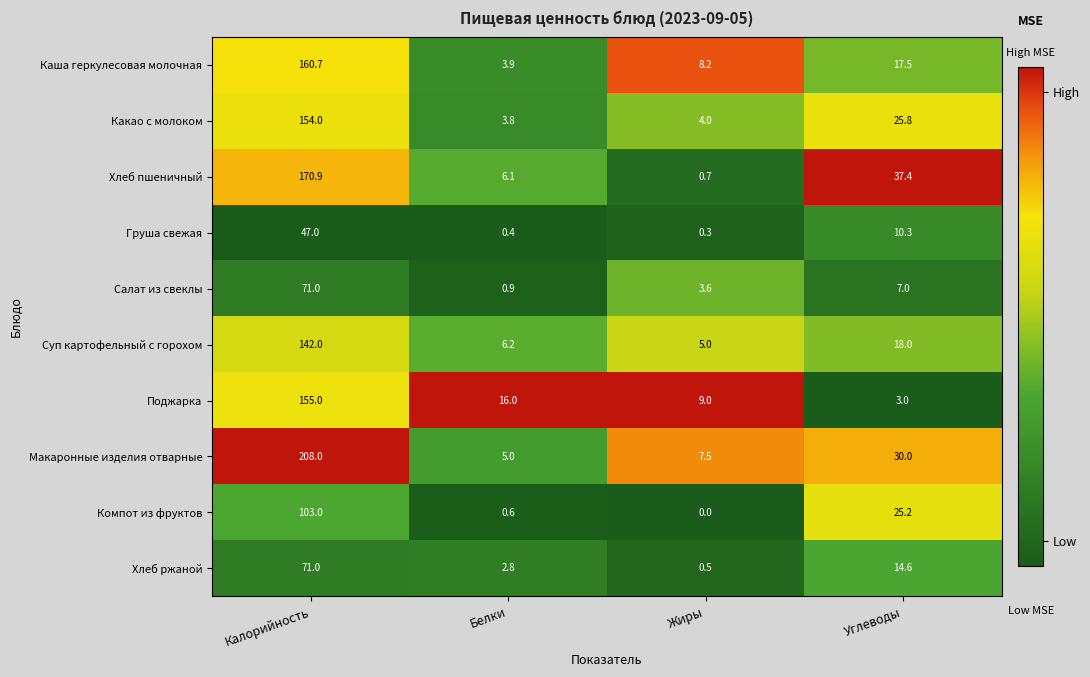

At which category is the sum across all series the highest?

Калорийность